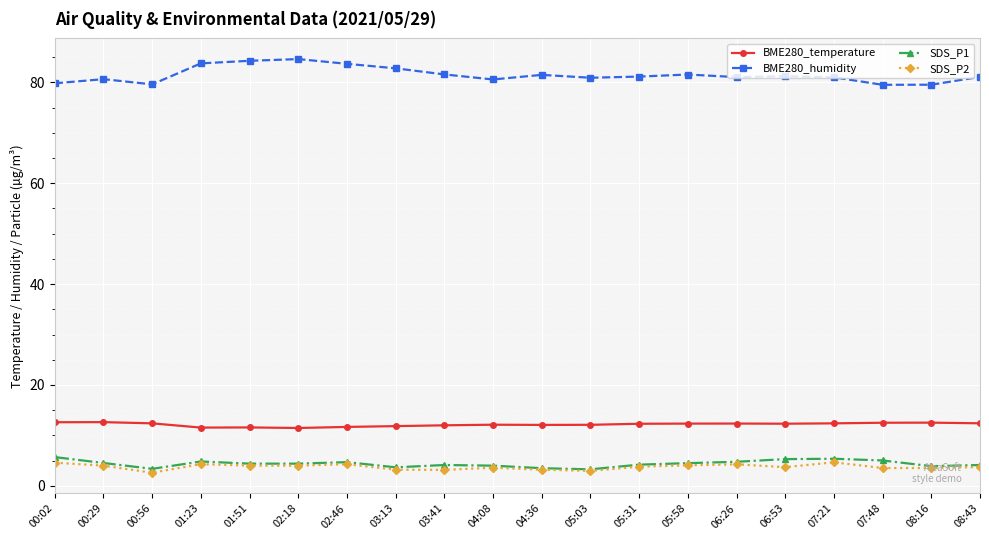

What is the total value across all series at 00:02?

102.7